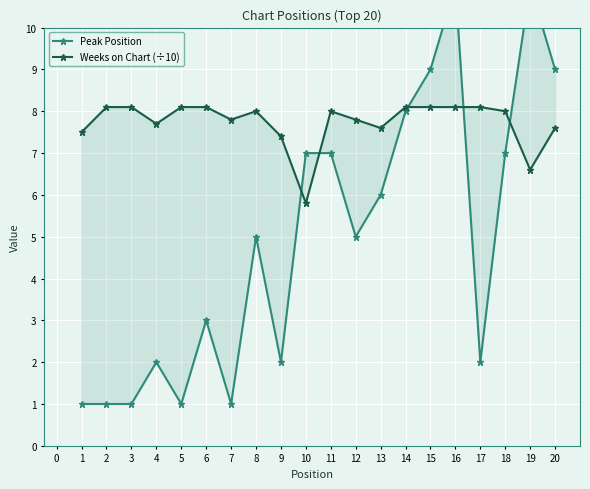

How many data points in Weeks on Chart (÷10) are less than 8?

9